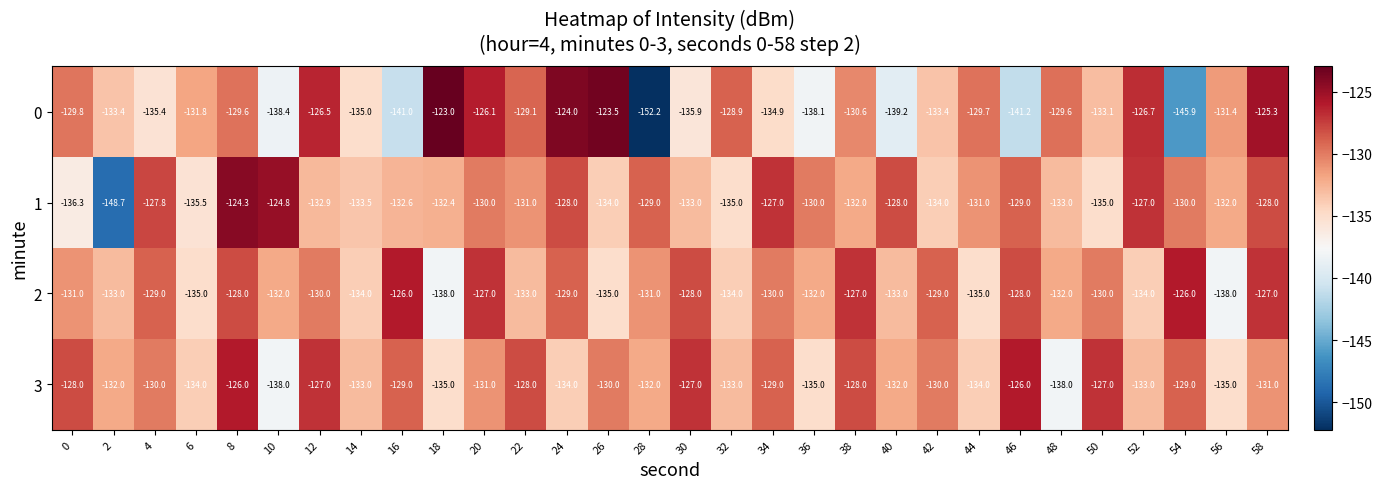

What is the approximate value of 3 at 12?

-127.0